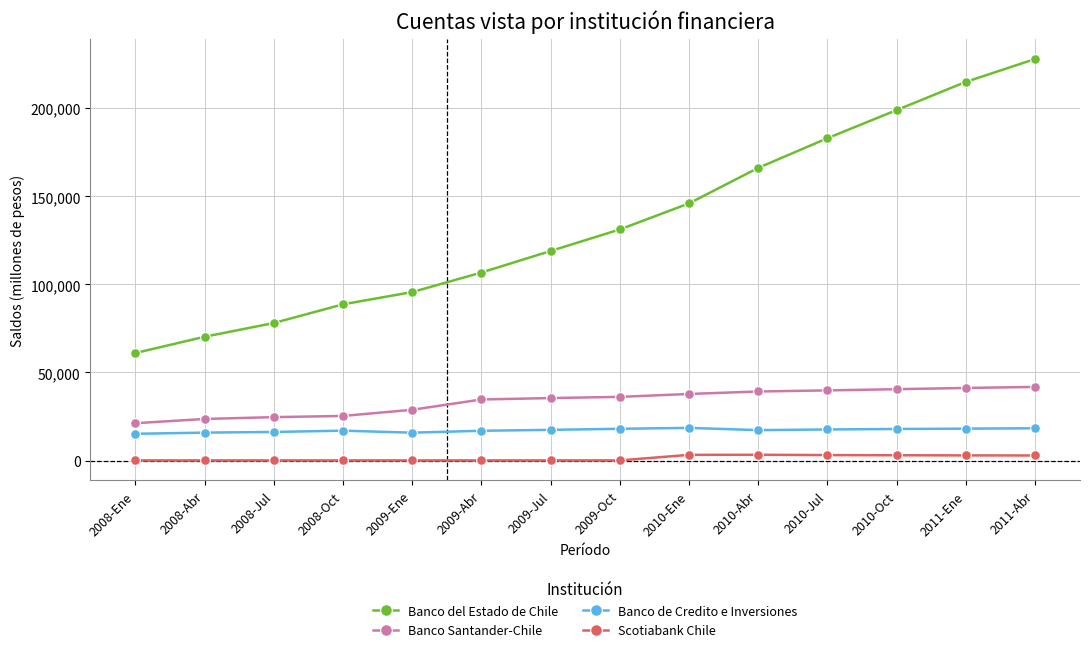

Where is Banco del Estado de Chile nearest to the value 144520?

2010-Ene